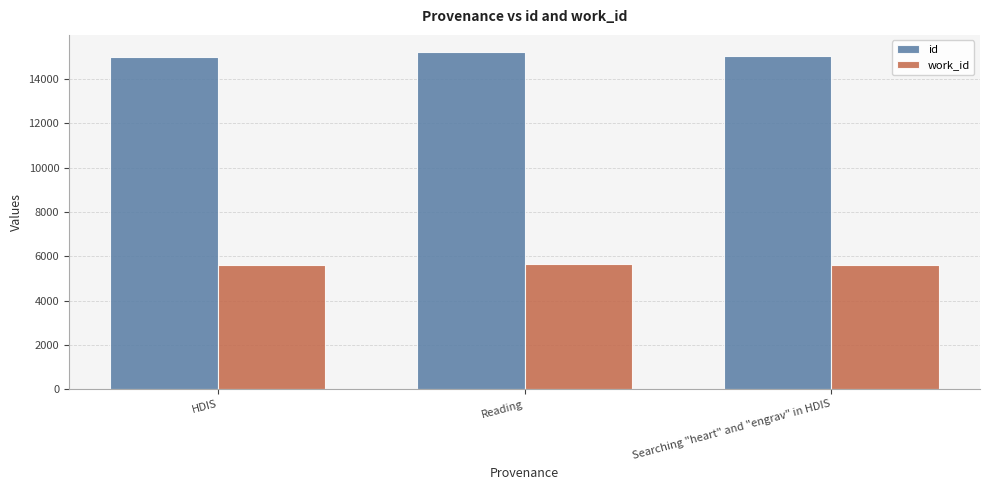

How many bars are there in total?

6